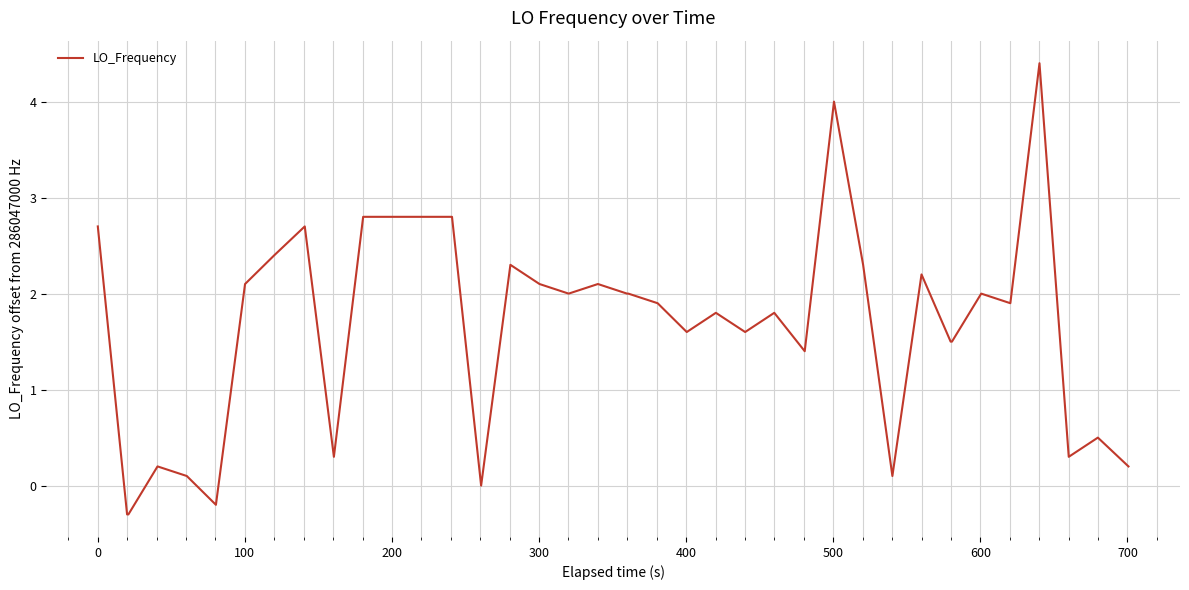

What is the difference between the maximum and minimum values?

4.7